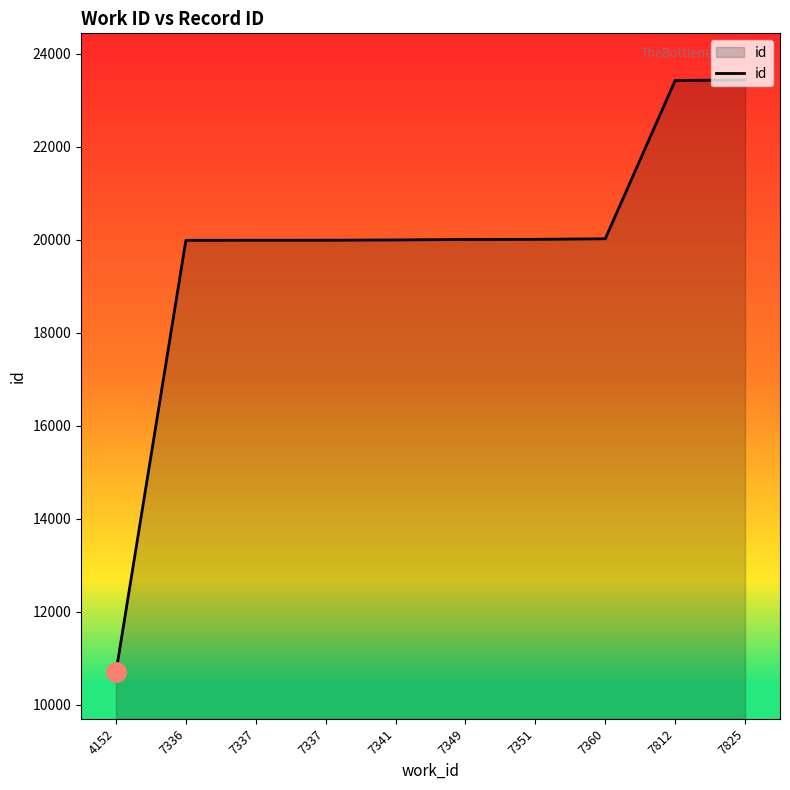

Rank the categories by value from lowest to highest.

4152, 7336, 7337, 7337, 7341, 7349, 7351, 7360, 7812, 7825